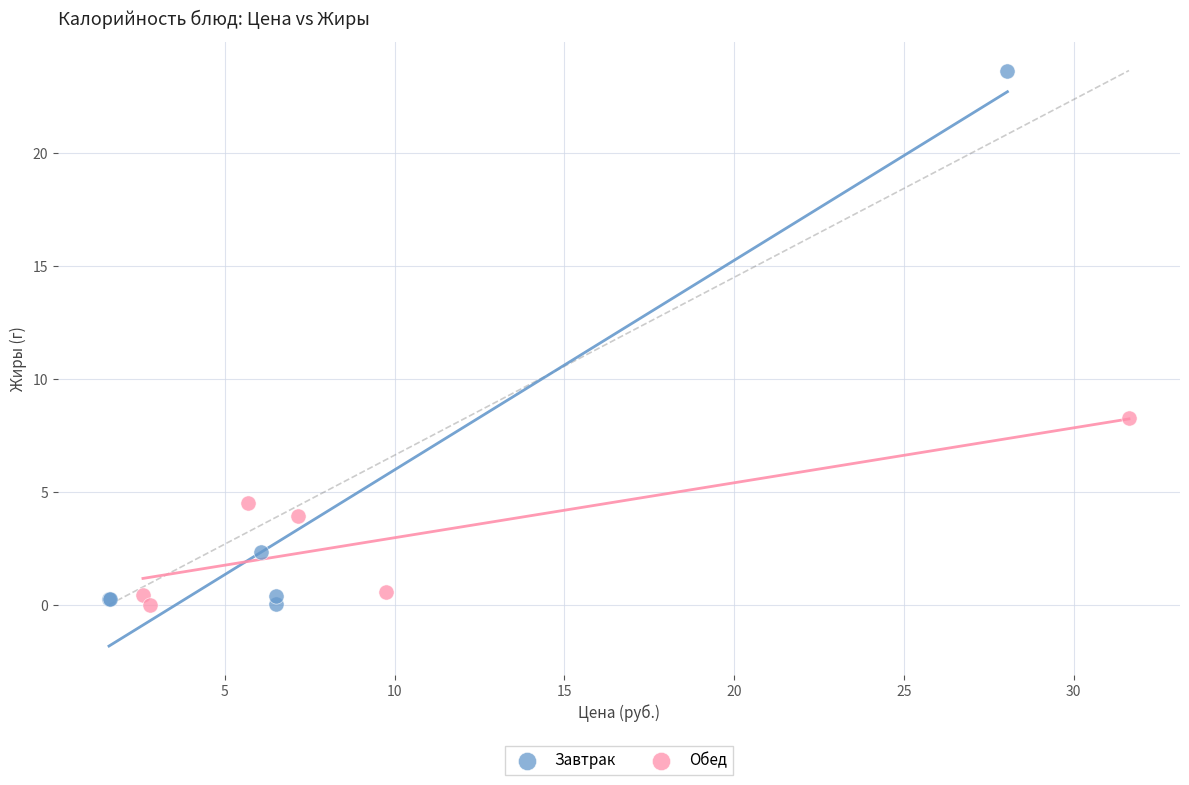

Which series contains the highest Y value?

Завтрак